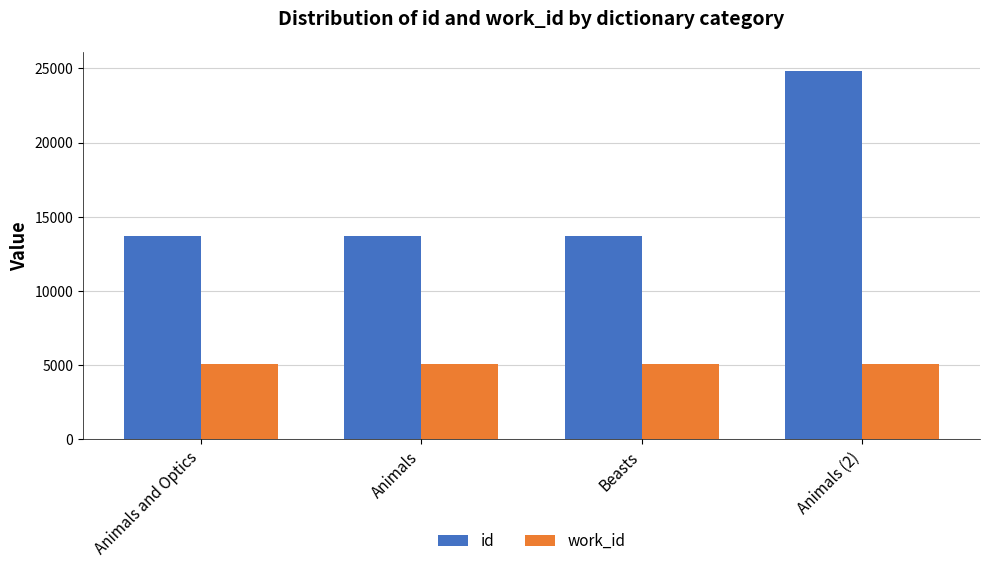

At Beasts, list the series in order from smallest to largest.

work_id, id